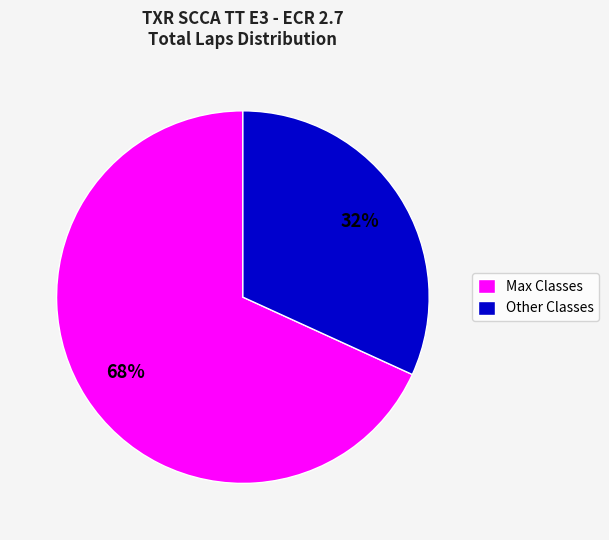

Count the number of slices in the pie.

2